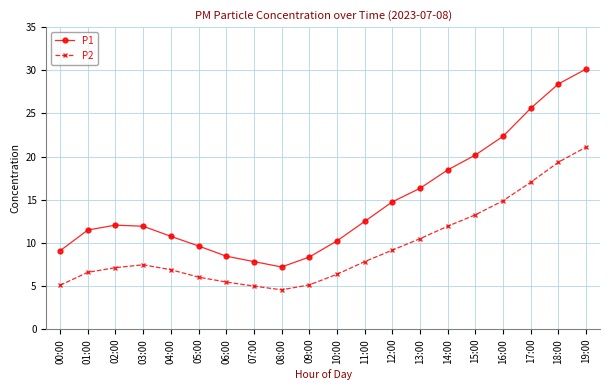

Which series has the largest range (max minus min)?

P1